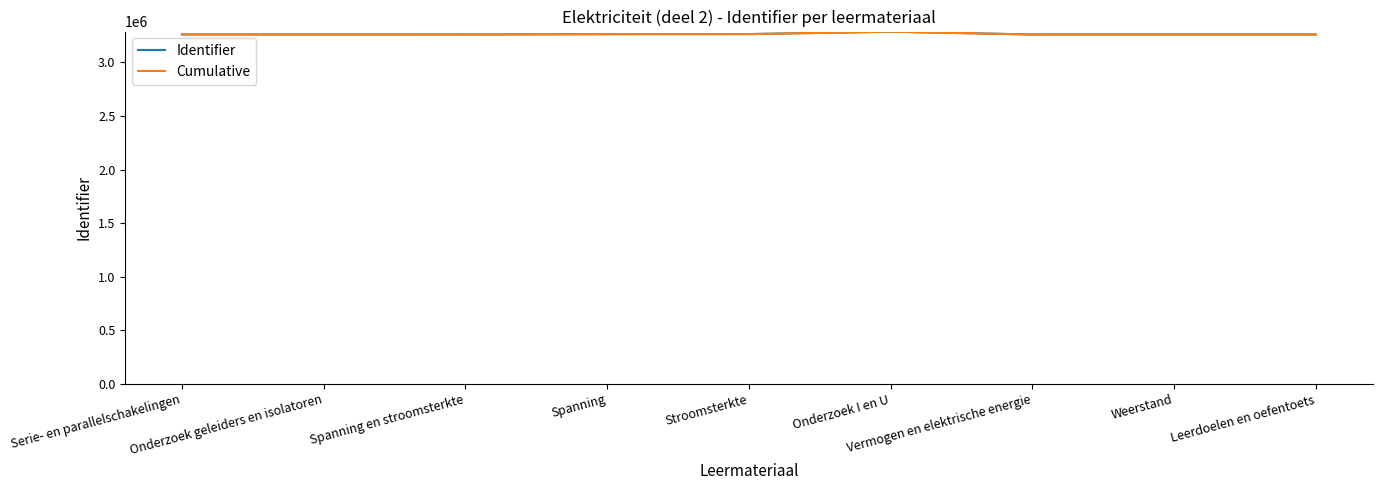

True or false: Identifier has more than 1 interior local peaks.

False